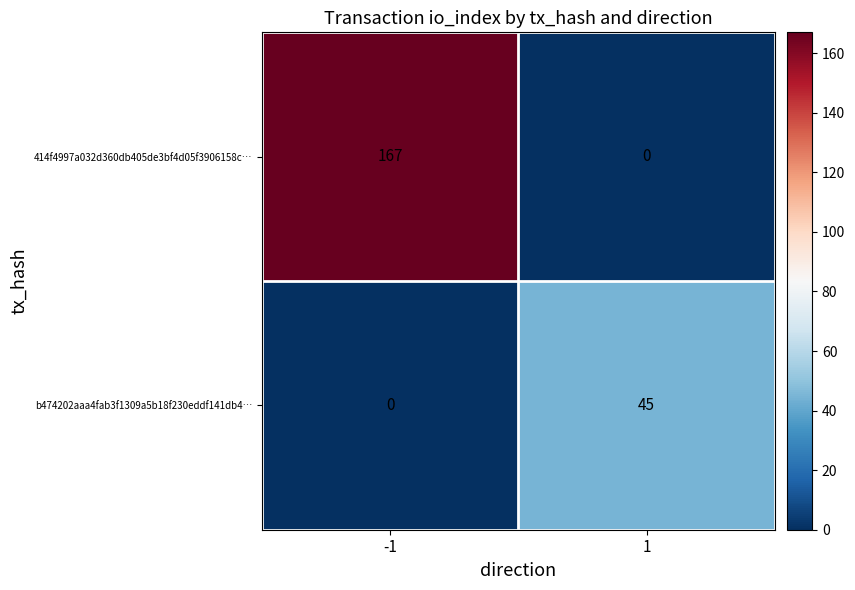

Which series has the widest spread of values?

414f4997a032d360db405de3bf4d05f3906158c…